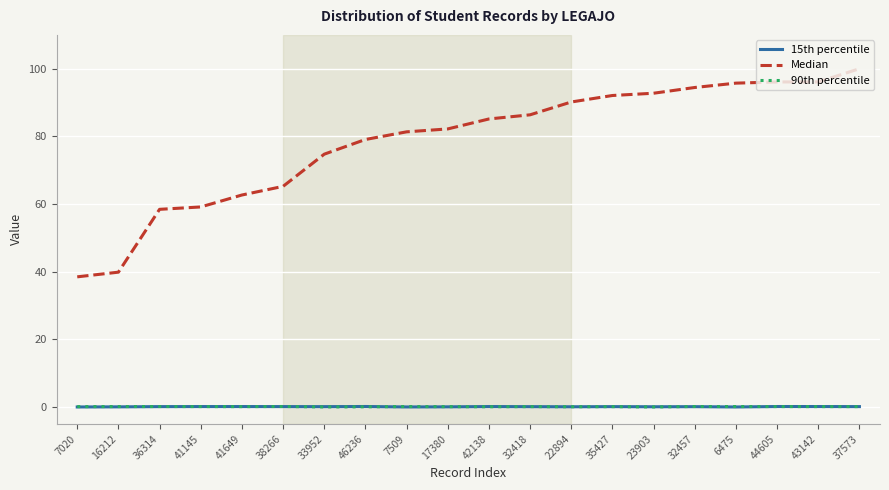

What is the difference between the highest and lowest values at 46236?

79.0